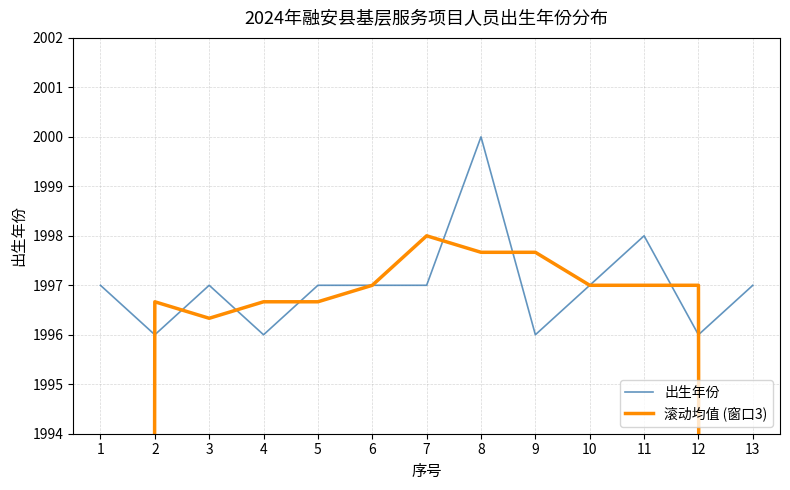

At which category does 出生年份 reach its first local valley?

2